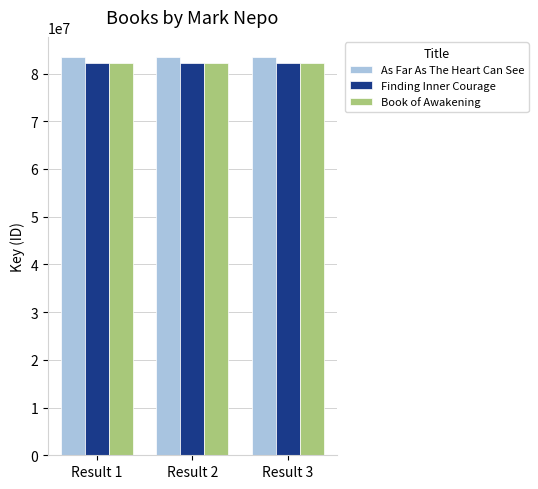

What is the difference between the highest and lowest values at Result 1?

1210750